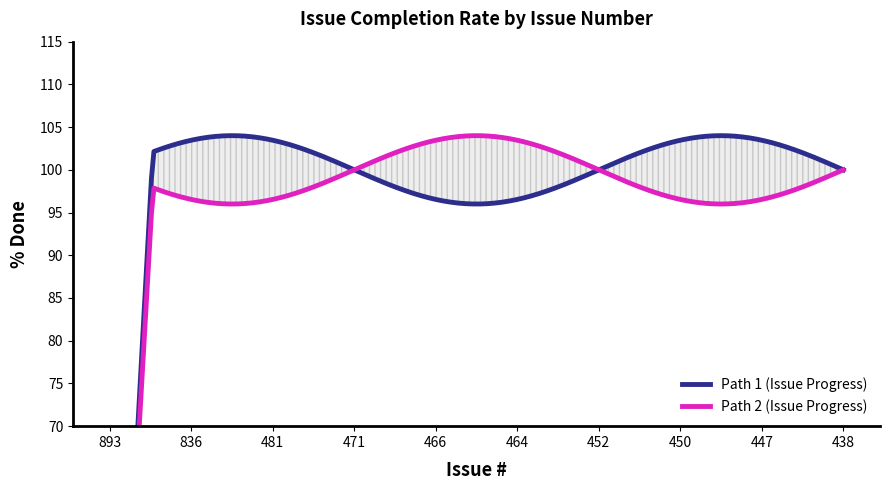

Read the value at 438.

100